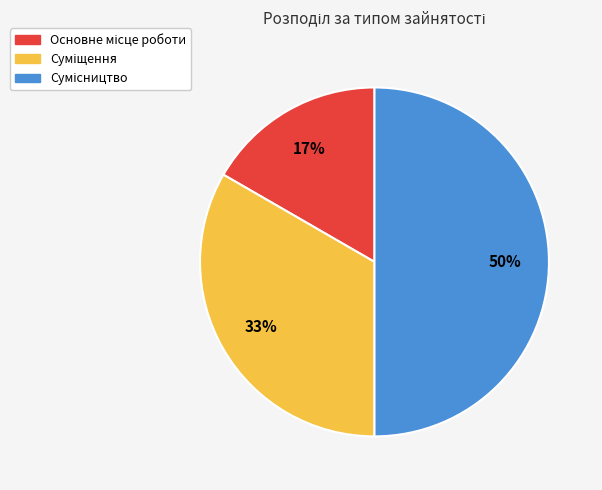

To the nearest percent, what is the average slice percentage?

33%